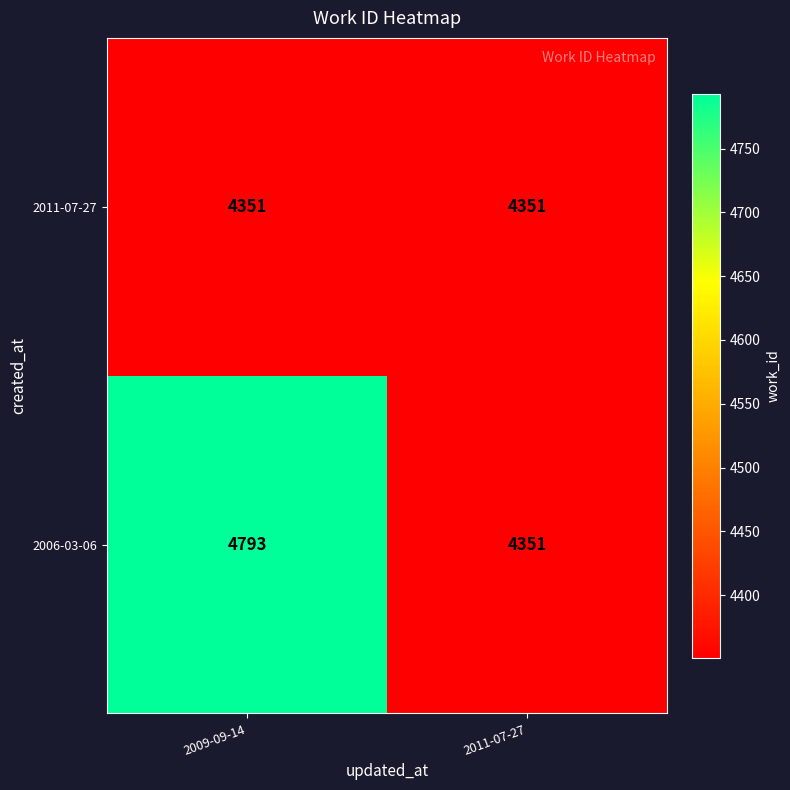

At 2009-09-14, list the series in order from largest to smallest.

2006-03-06, 2011-07-27